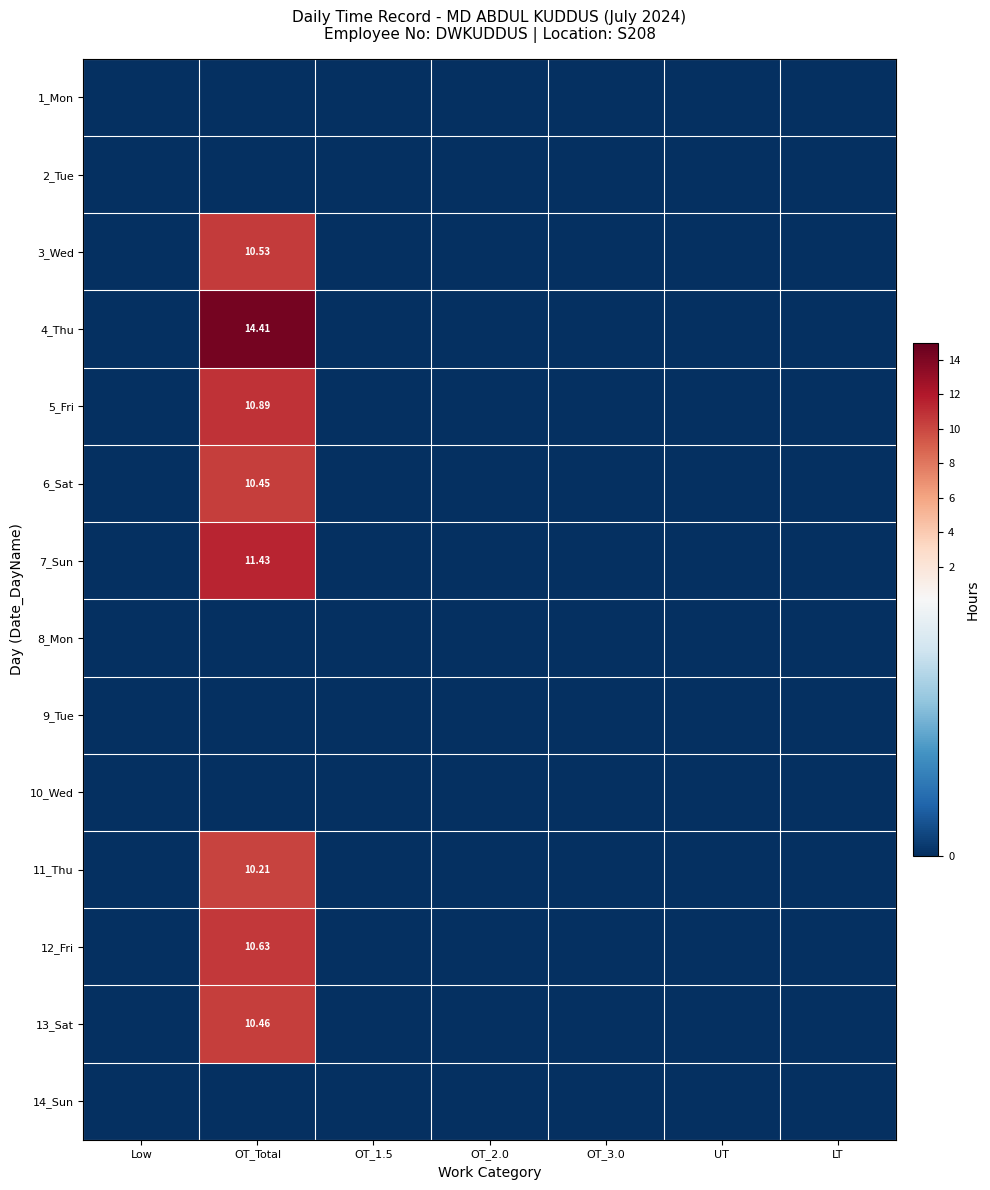

At how many categories does at least one series exceed 10?

1